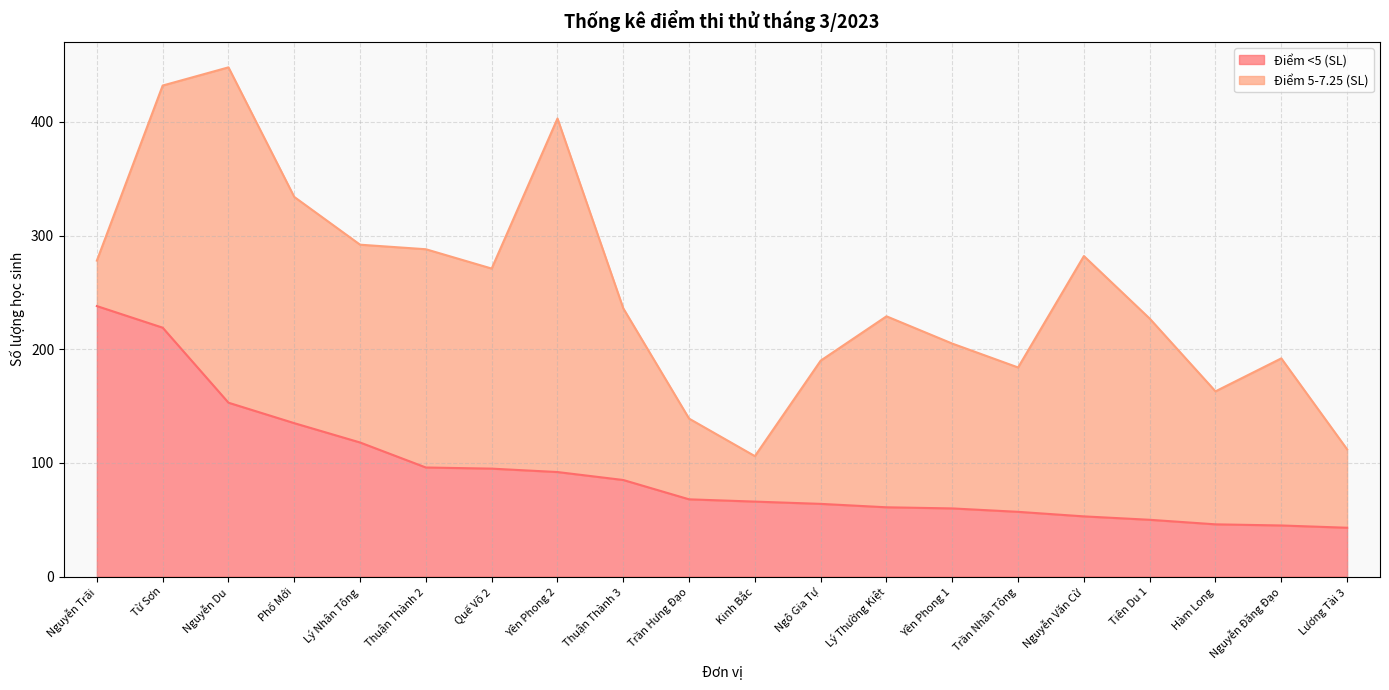

What is the sum of the values at Nguyễn Du and Tiên Du 1?

203